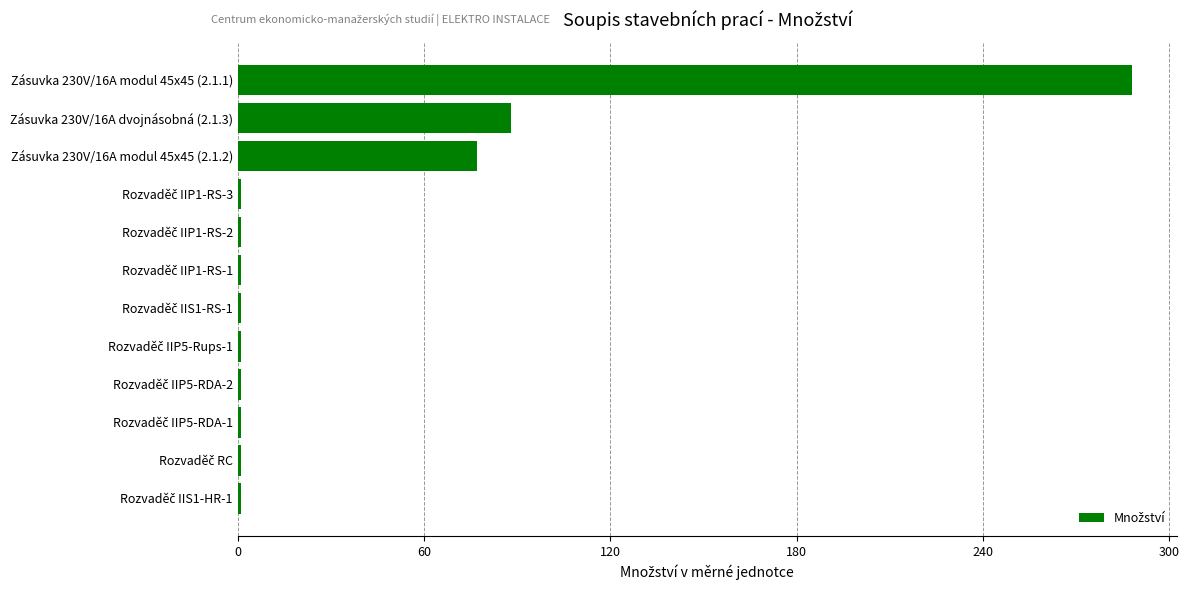

Is it true that the value at Zásuvka 230V/16A dvojnásobná (2.1.3) is 150?

False